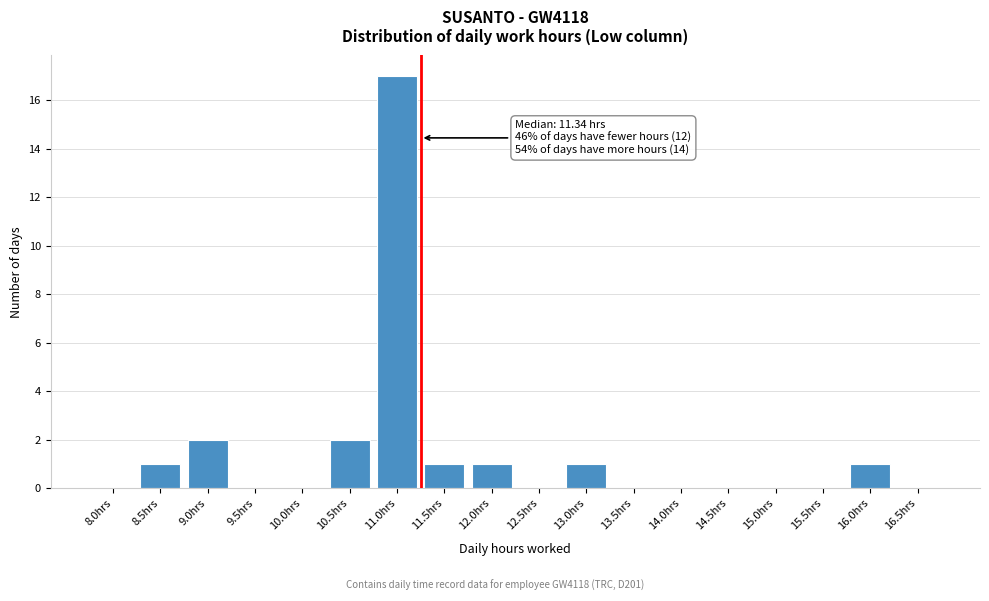

Reading left to right, transcribe all the data shown in this chart.

8.0hrs=0	8.5hrs=1	9.0hrs=2	9.5hrs=0	10.0hrs=0	10.5hrs=2	11.0hrs=17	11.5hrs=1	12.0hrs=1	12.5hrs=0	13.0hrs=1	13.5hrs=0	14.0hrs=0	14.5hrs=0	15.0hrs=0	15.5hrs=0	16.0hrs=1	16.5hrs=0